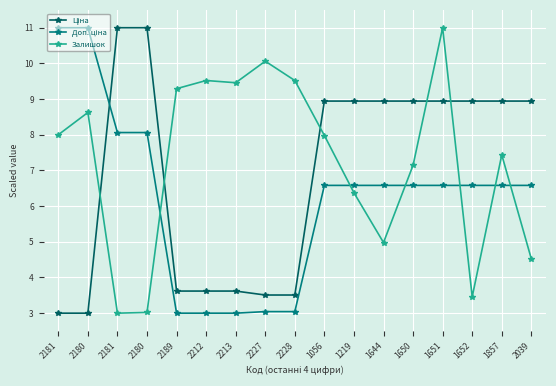

Is the value of Залишок at 1219 greater than the value of Доп. ціна at 1056?

No